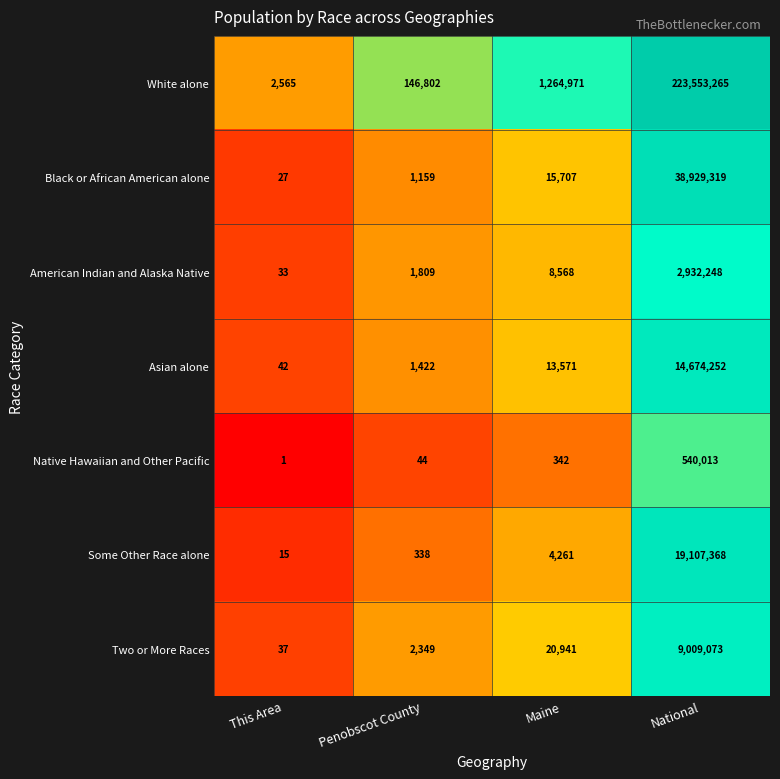

What is the maximum value shown in the chart?

223553265